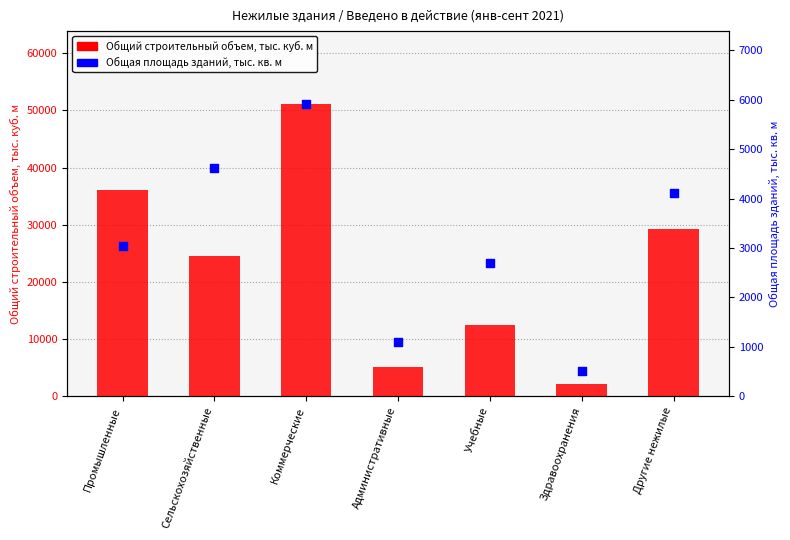

At which category is the sum across all series the highest?

Коммерческие